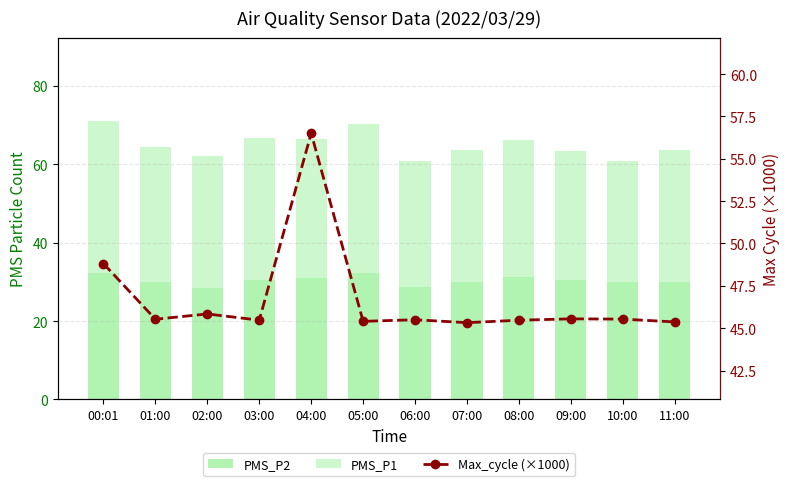

Is the value of PMS_P2 at 09:00 greater than the value of PMS_P1 at 11:00?

No